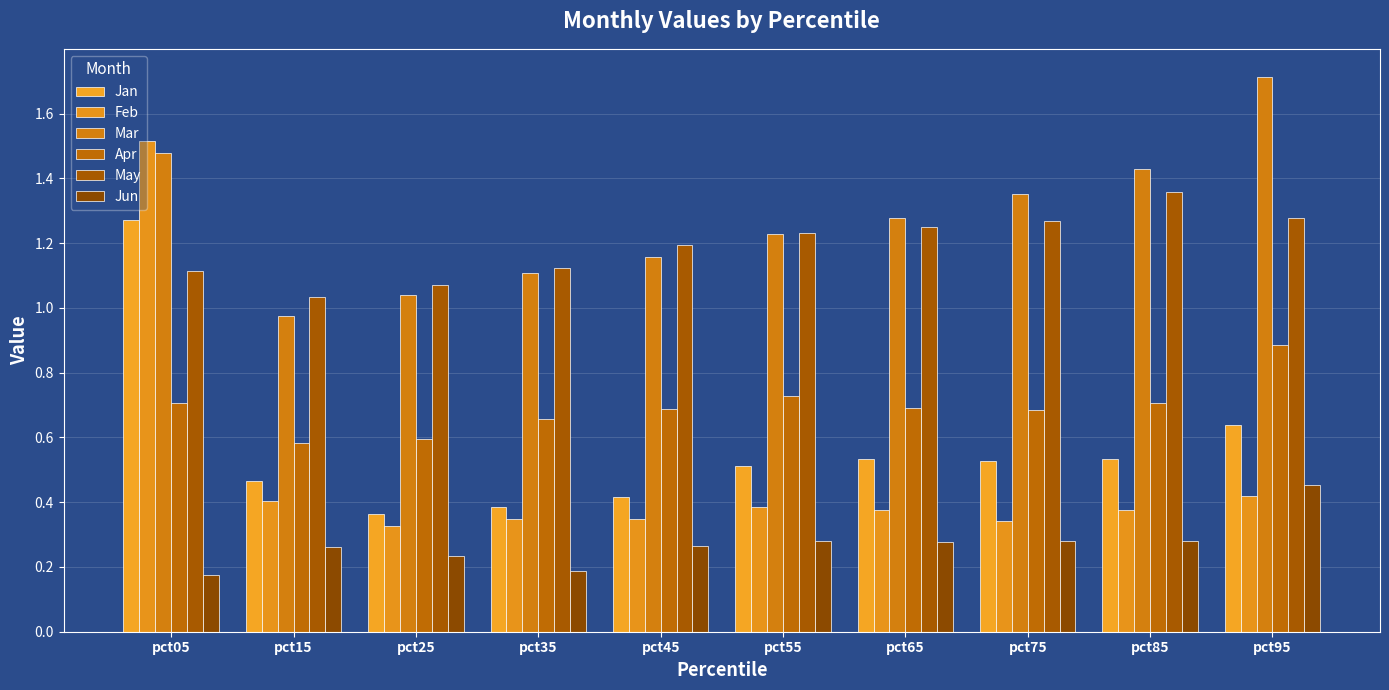

What is the difference between the second highest and second lowest values in the Mar series?

0.4